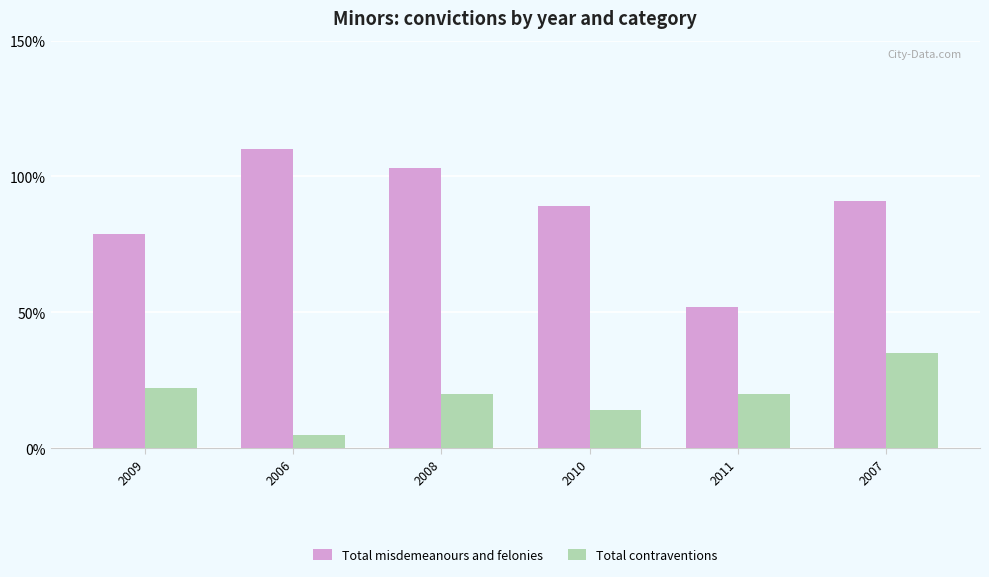

How many Total misdemeanours and felonies values are between 79 and 103?

4